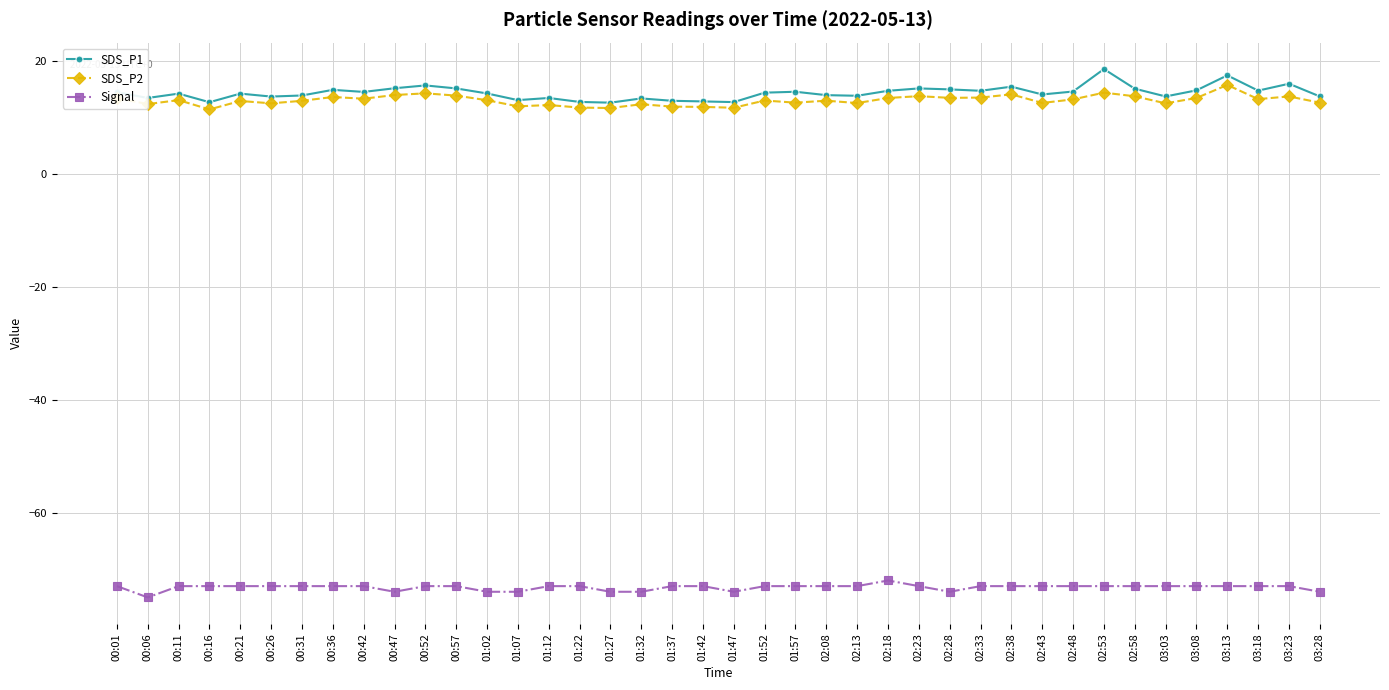

Is the value of Signal at 02:58 greater than the value of SDS_P2 at 01:47?

No